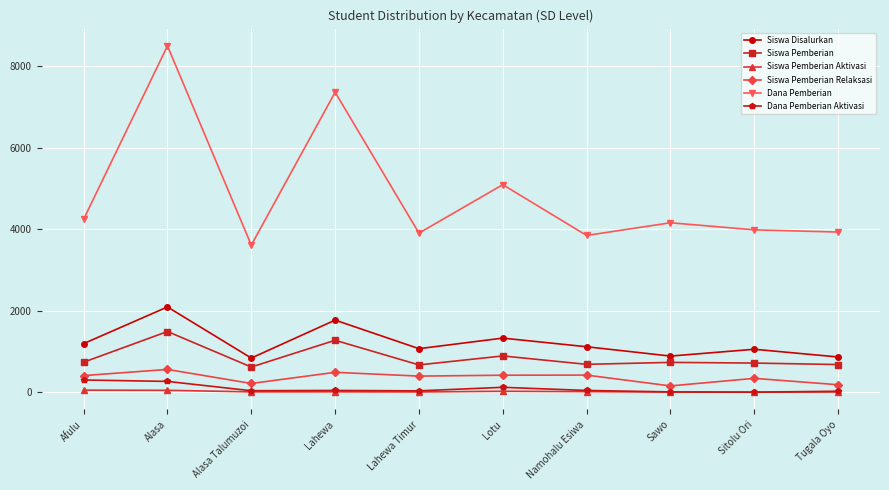

The Siswa Pemberian Relaksasi series shows 745.2 at Namohalu Esiwa. True or false?

False